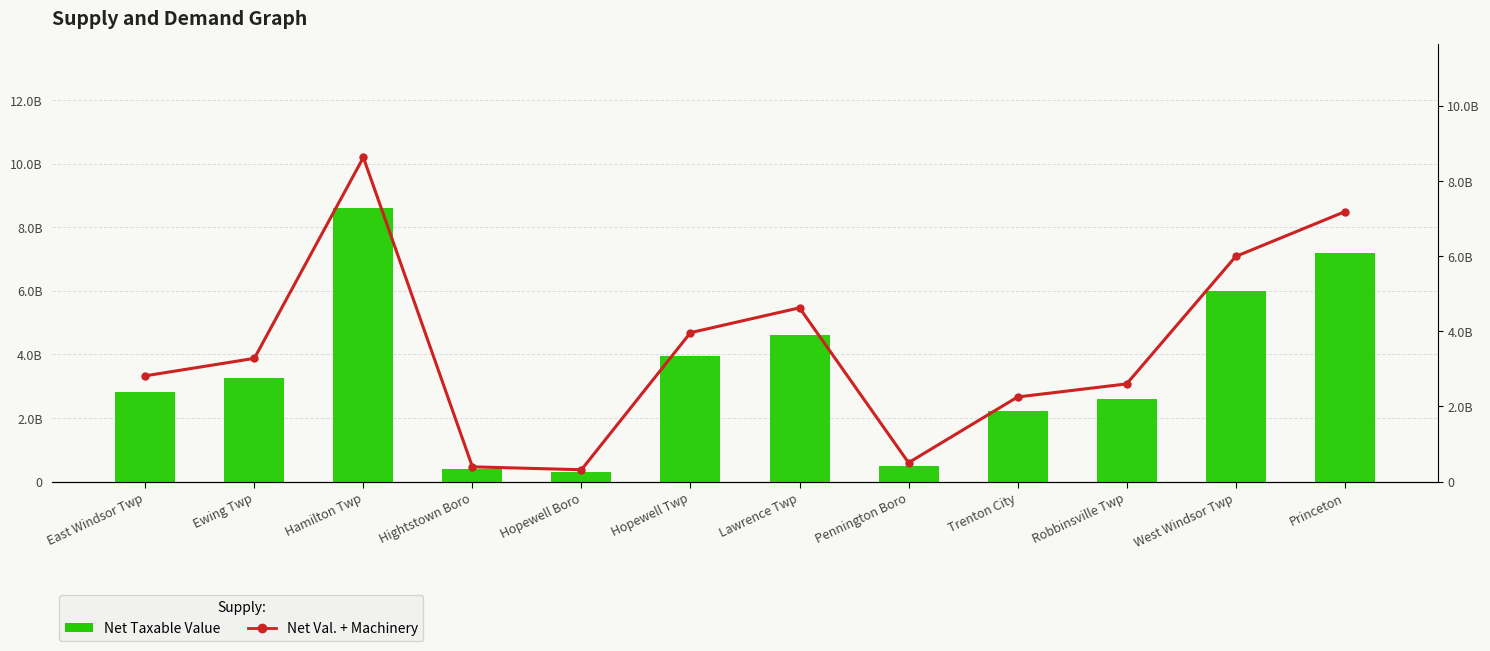

What is the sum of all Net Taxable Value values?

42458150347